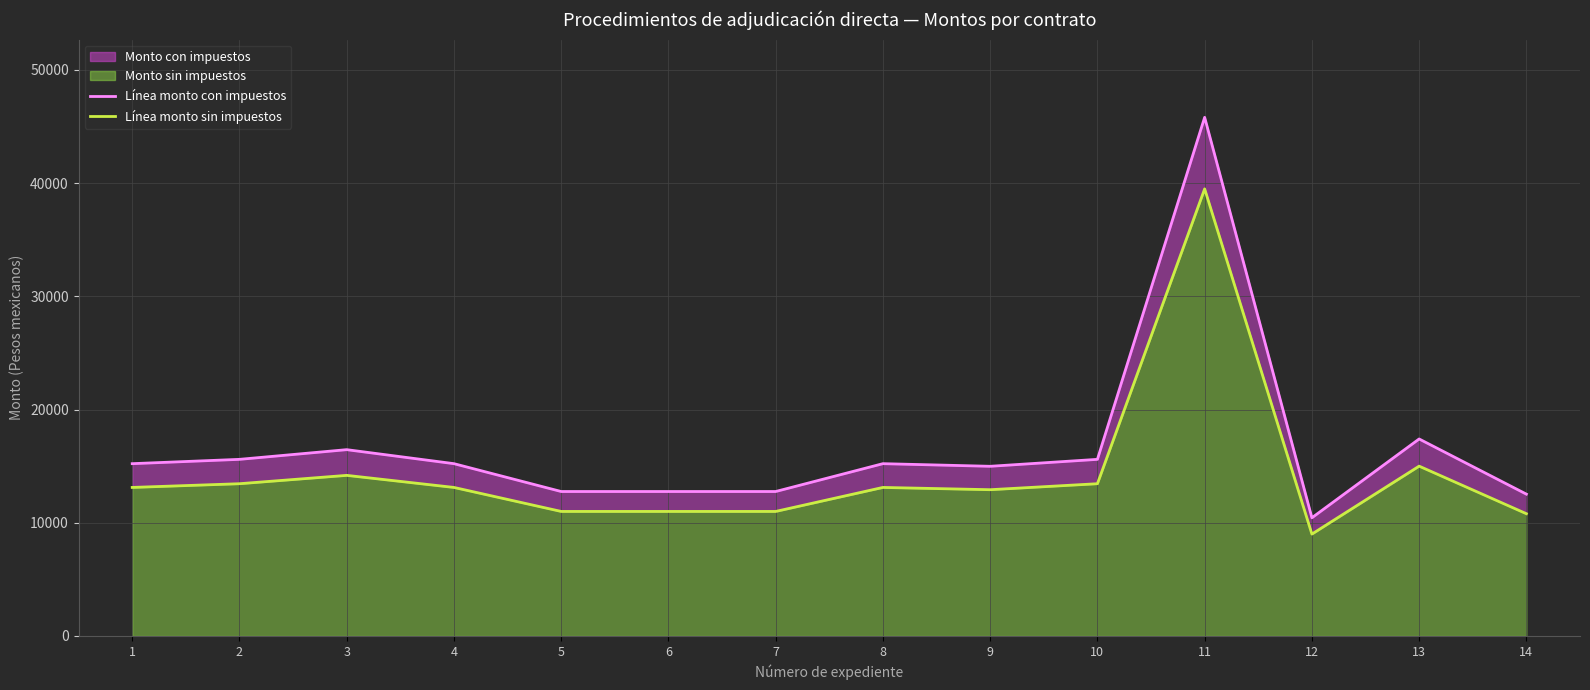

What is the minimum value shown in the chart?

9000.0